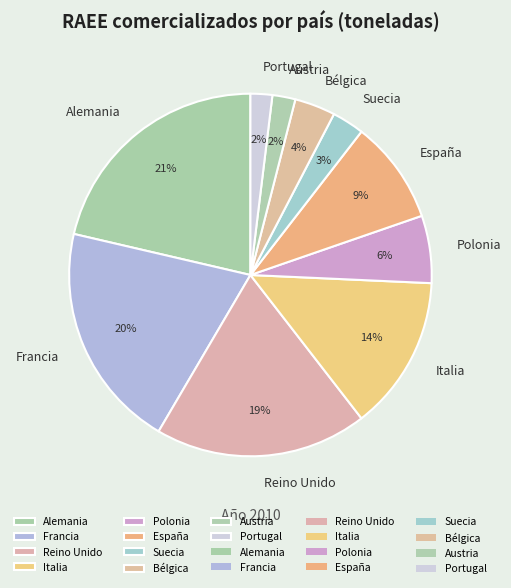

What is the largest slice in the pie chart?

Alemania